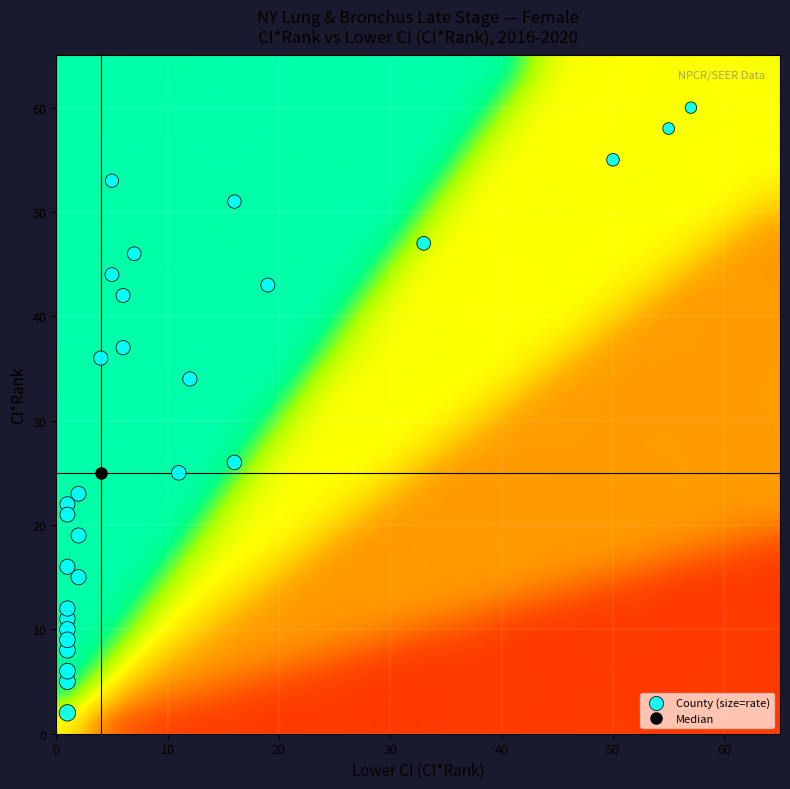

List the coordinates of all points as (X, Y) pairs, reading left to right.

(1, 22)  (1, 11)  (1, 8)  (1, 10)  (1, 5)  (1, 2)  (1, 12)  (1, 21)  (1, 6)  (1, 16)  (1, 9)  (2, 19)  (2, 15)  (2, 23)  (4, 36)  (5, 44)  (5, 53)  (6, 42)  (6, 37)  (7, 46)  (11, 25)  (12, 34)  (16, 26)  (16, 51)  (19, 43)  (33, 47)  (50, 55)  (55, 58)  (57, 60)